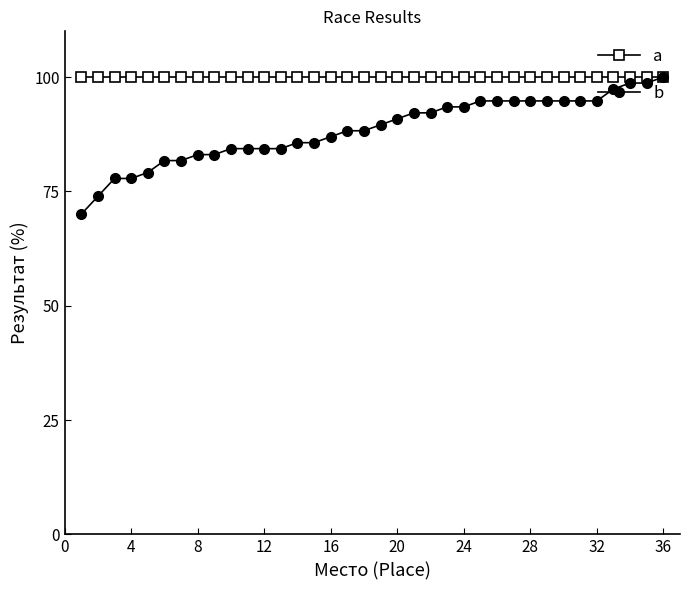

What is the value of the a point at the 10th from the left?

100.0